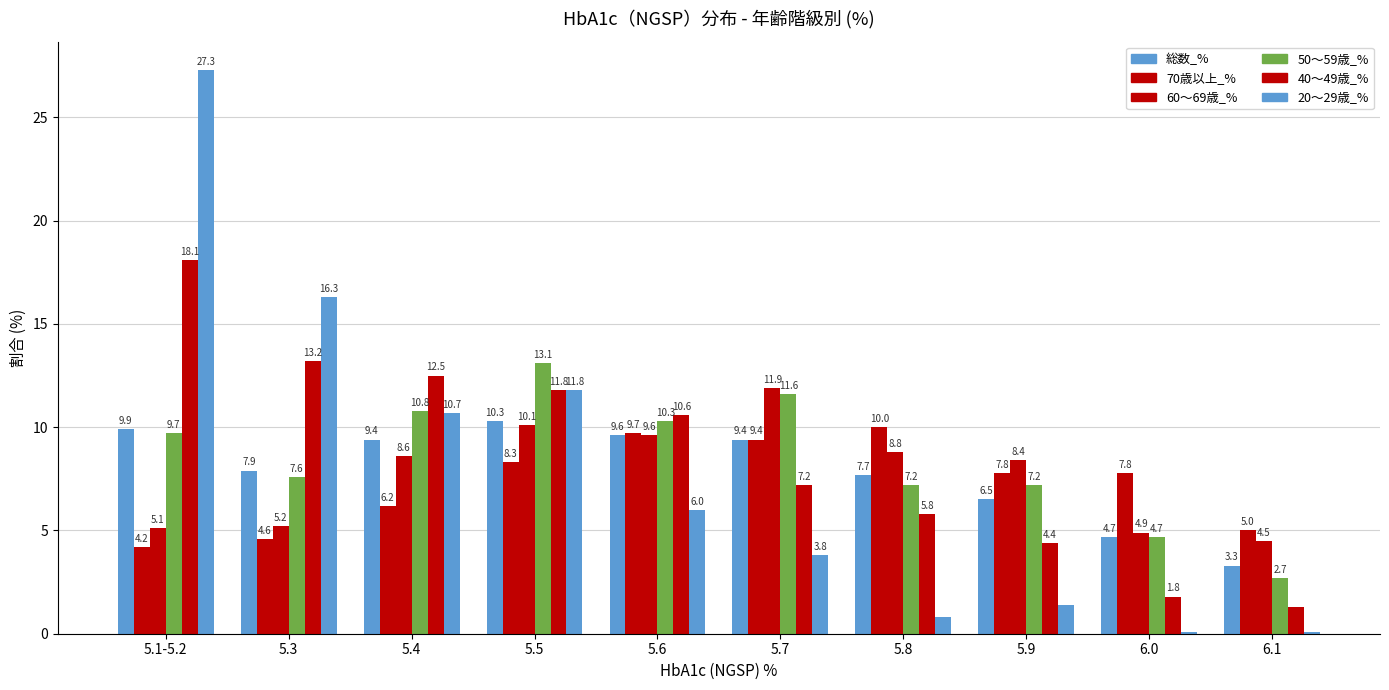

Which label corresponds to the smallest value in the chart?

6.0